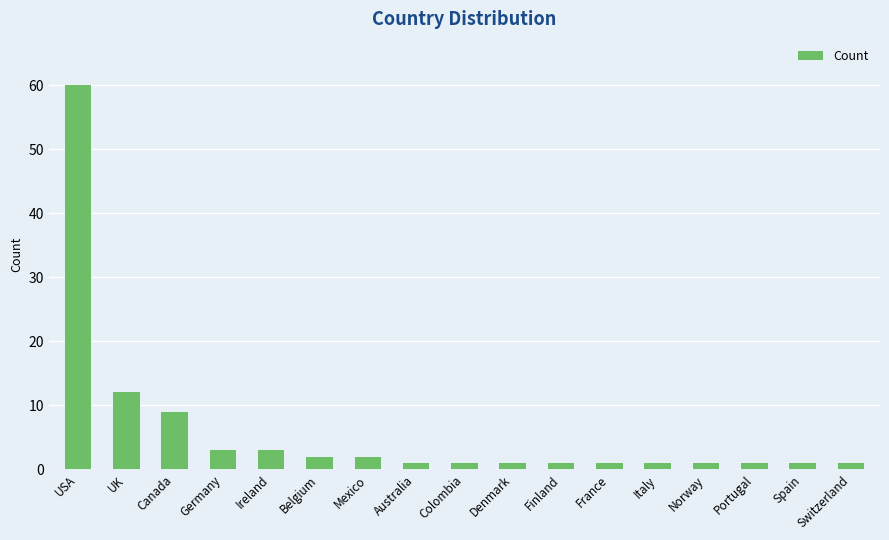

What is the maximum value shown in the chart?

60